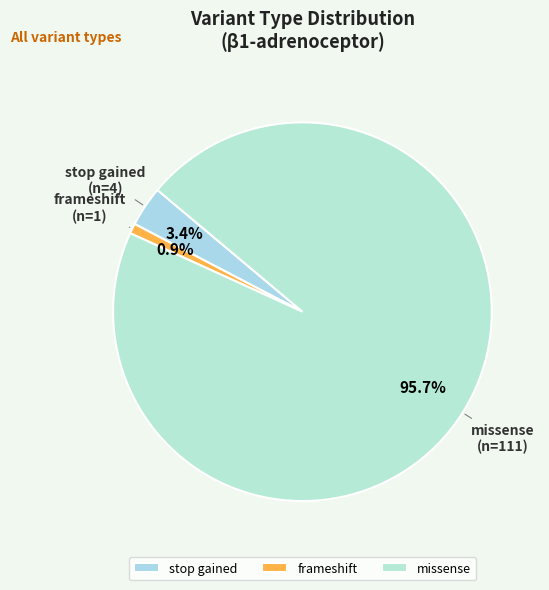

Does any single category account for the majority?

Yes